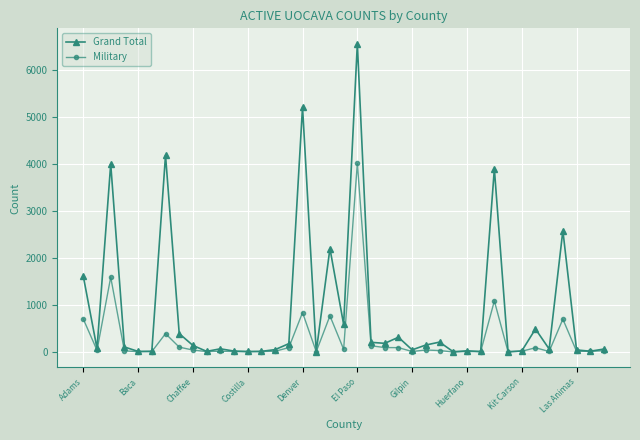

Which series has the largest range (max minus min)?

Grand Total